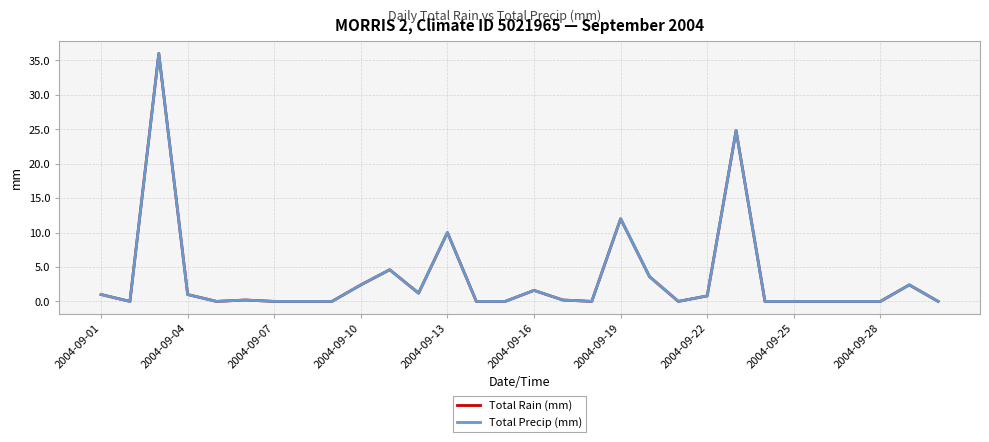

Does the chart have visible grid lines?

Yes